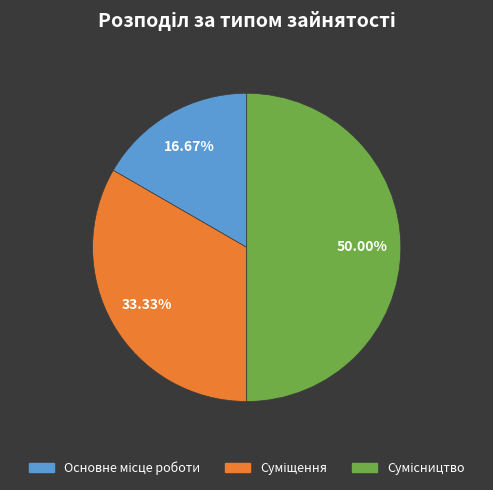

Is the sum of Суміщення and Основне місце роботи greater than half?

No